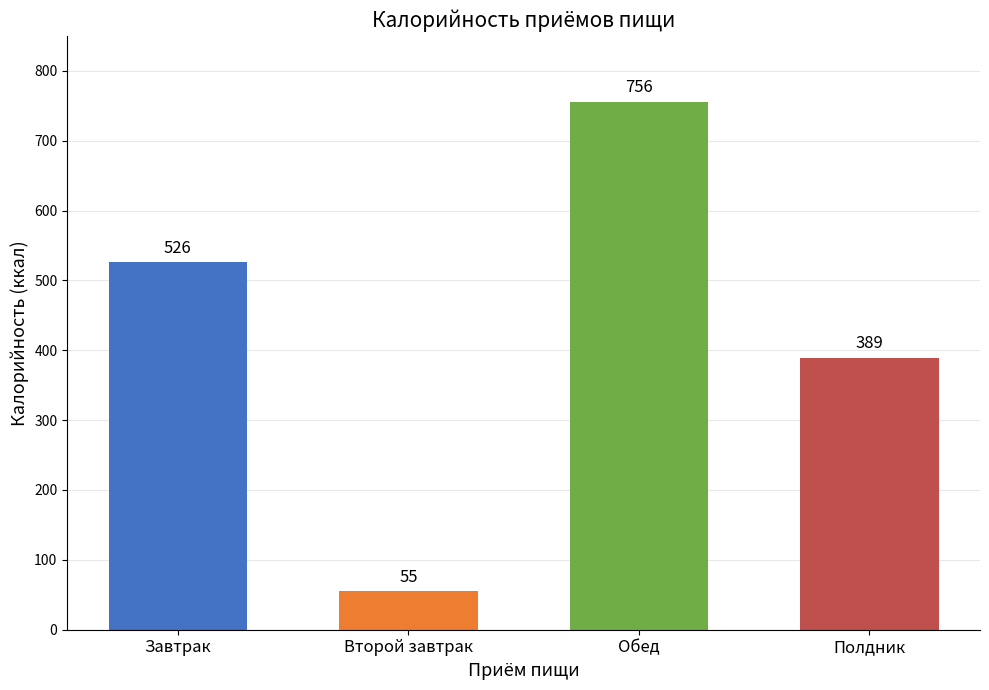

What is the ratio of the value at Второй завтрак to the value at Обед?

0.1